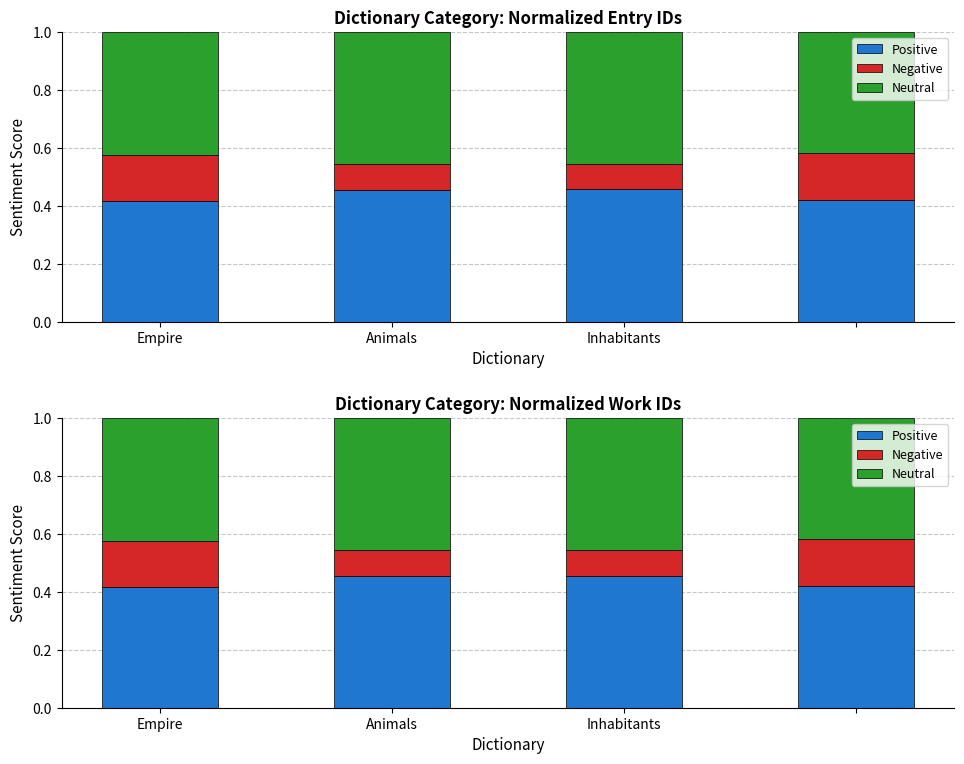

What are all the series names shown in the legend?

Positive, Negative, Neutral